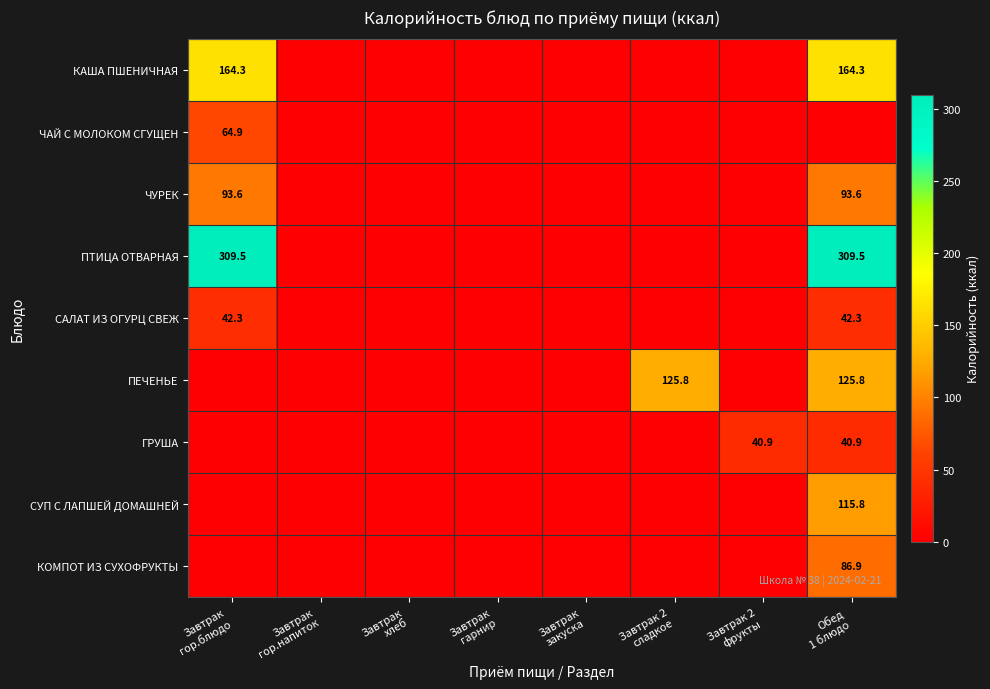

How many values in the САЛАТ ИЗ ОГУРЦ СВЕЖ series exceed 0?

2